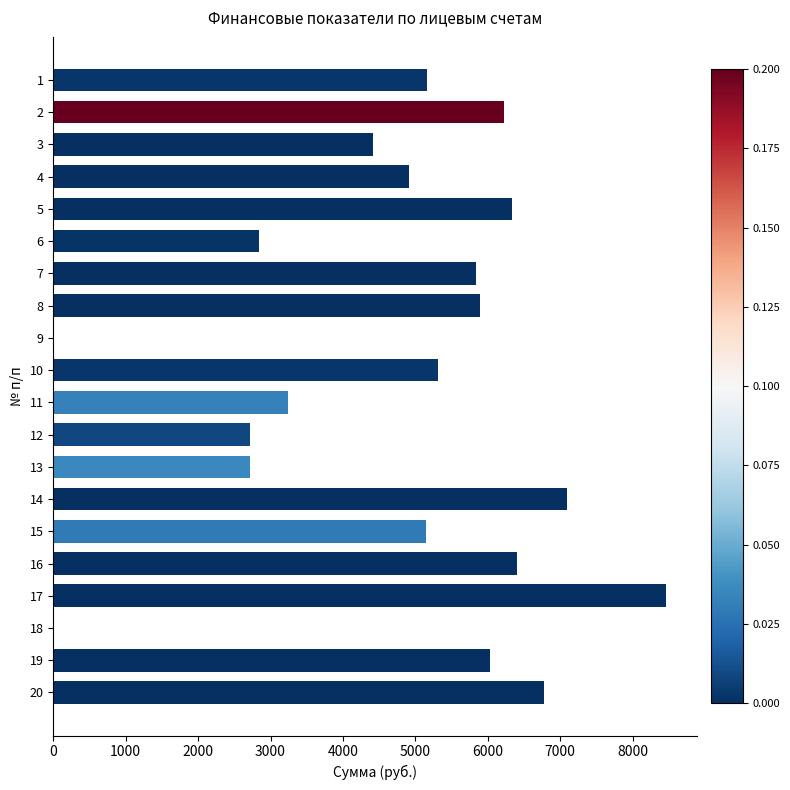

True or false: the data shows -3310.3 at 17.

False